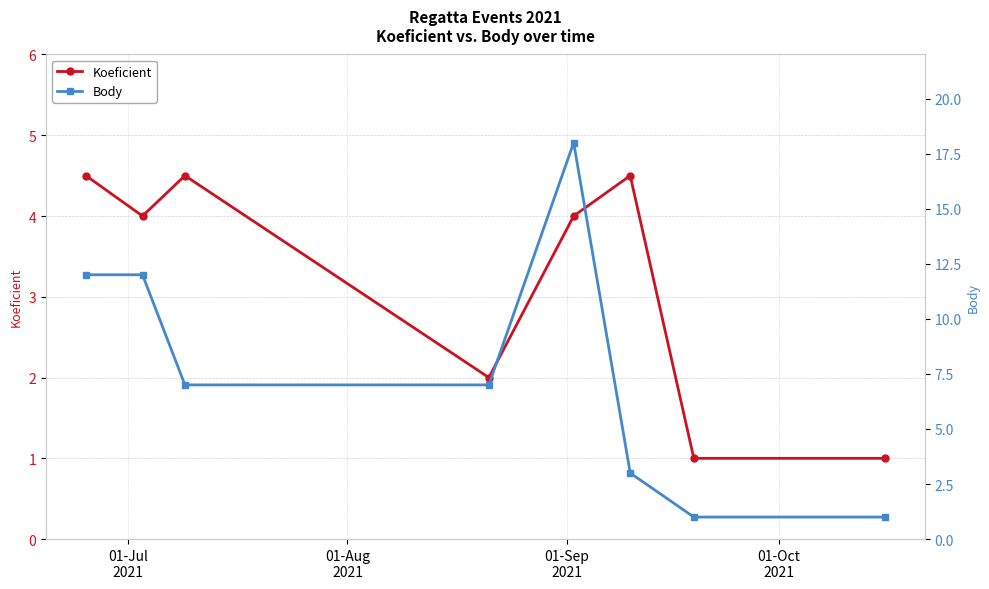

What is the maximum value for Koeficient?

4.5